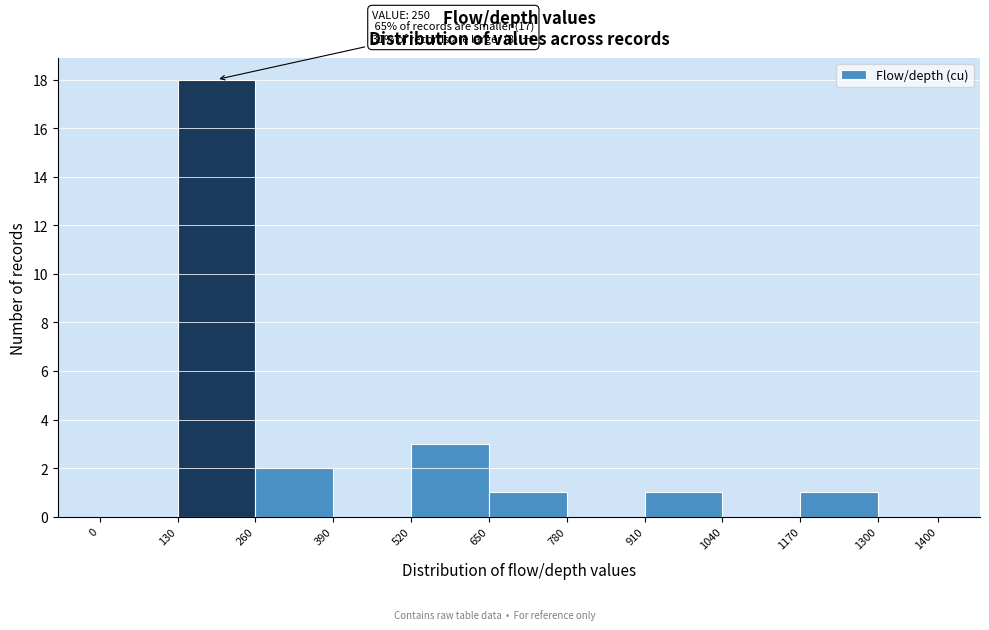

Over which range of the x-axis is the bar tallest?

130 to 260